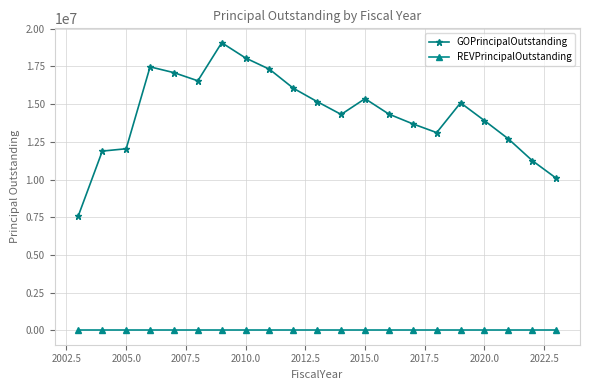

Which series has the largest range (max minus min)?

GOPrincipalOutstanding